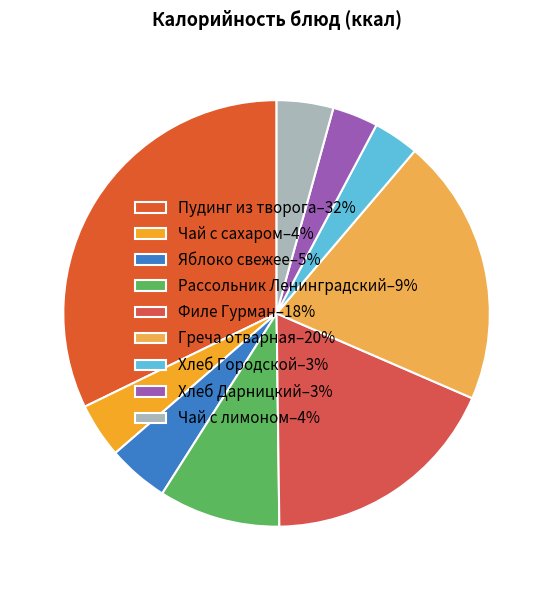

How many segments does this pie chart have?

9